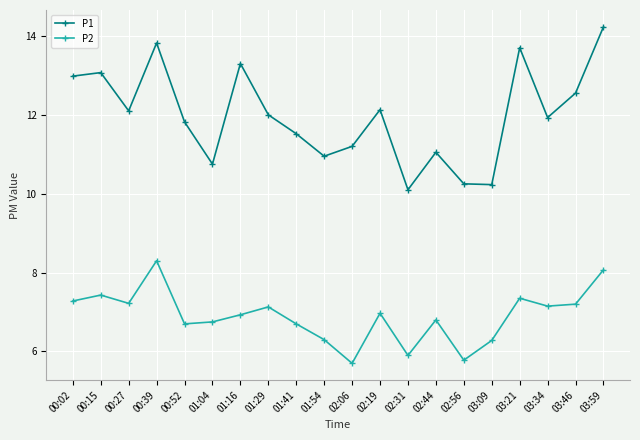

At which label does P1 reach its minimum?

02:31